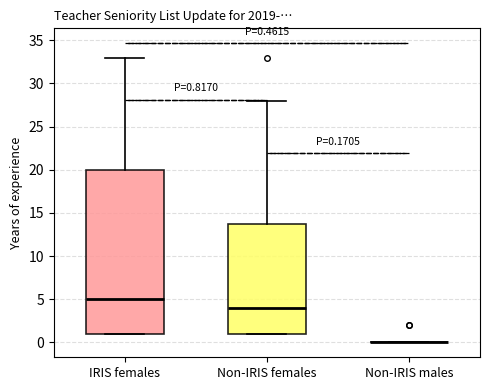

Which box is the tallest, from its lower edge to its upper edge?

IRIS females